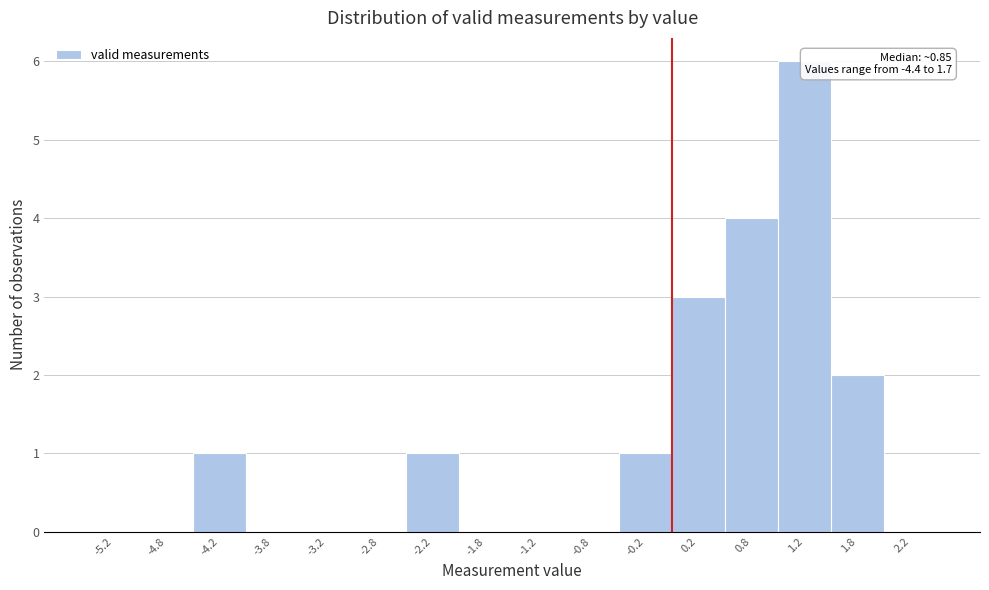

Over which range of the x-axis is the bar tallest?

1.0 to 1.5